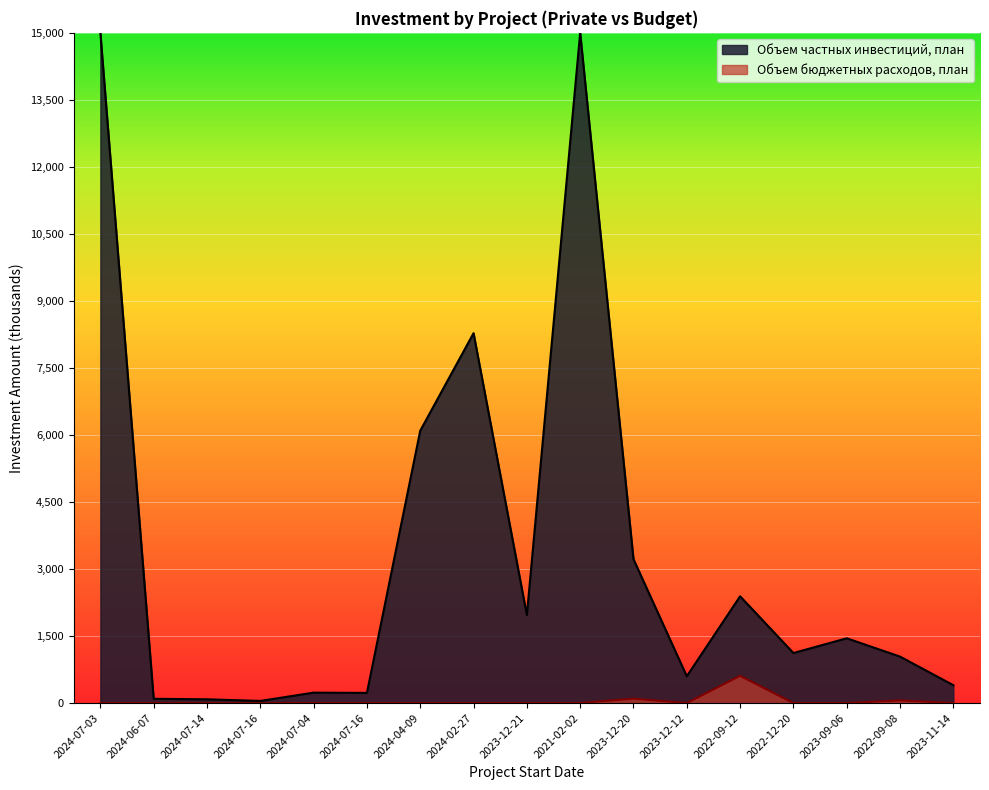

Count the number of values greater than 0.

3